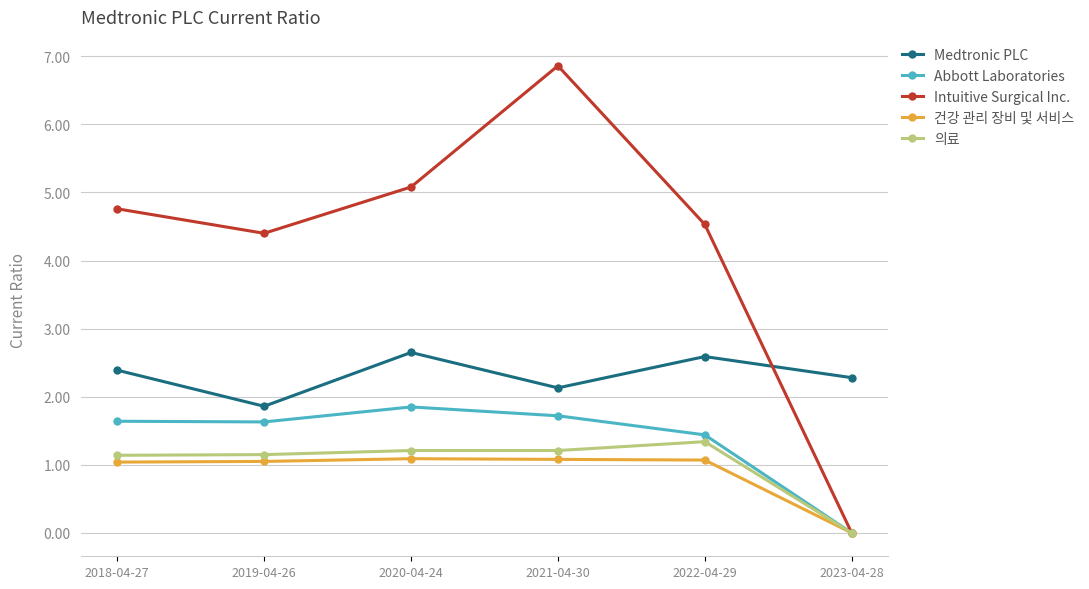

How many data points in Intuitive Surgical Inc. are less than 4?

1